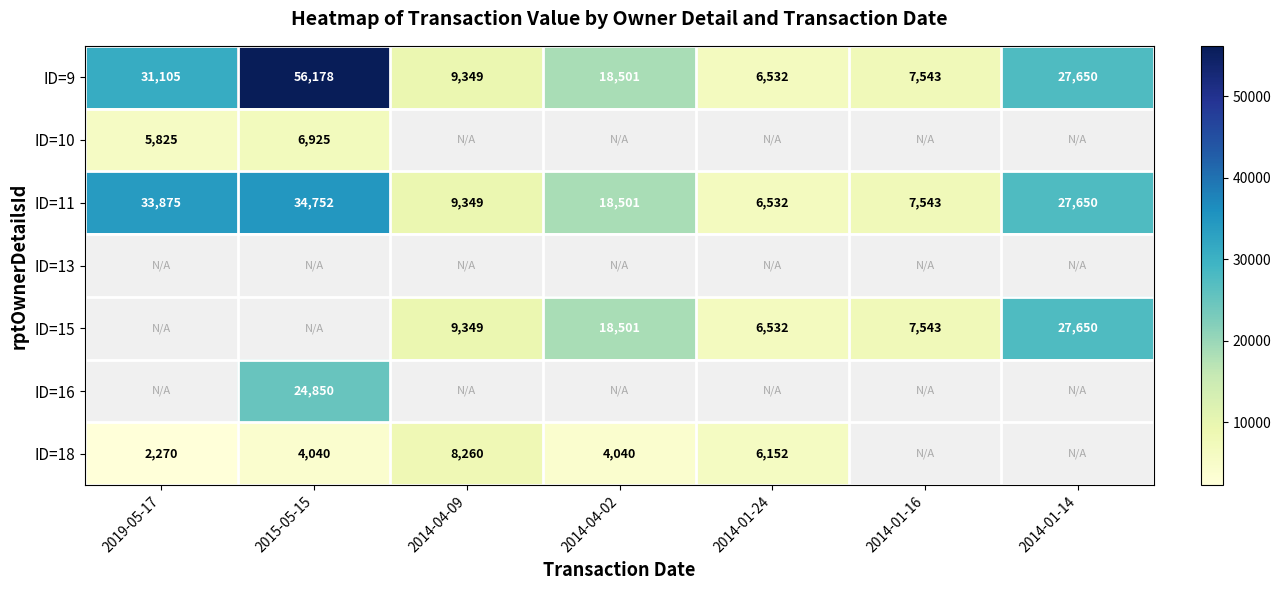

The value of ID=9 at 2015-05-15 is 20740. True or false?

False